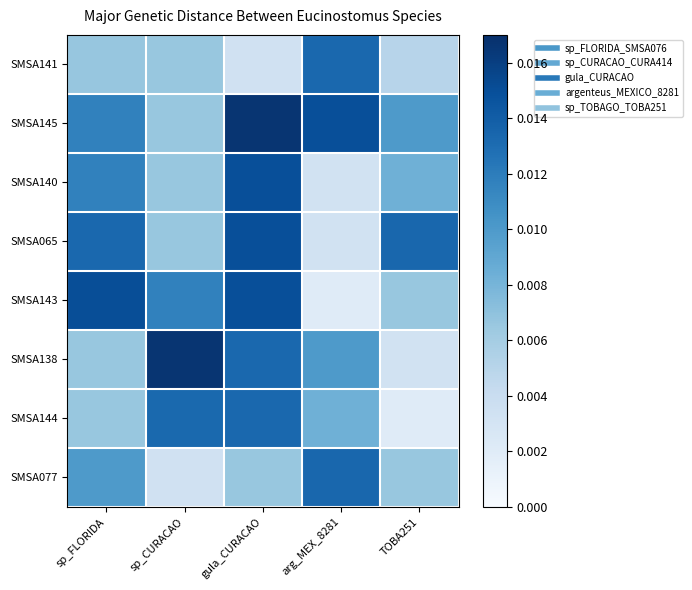

Which category has the highest value across all series?

gula_CURACAO